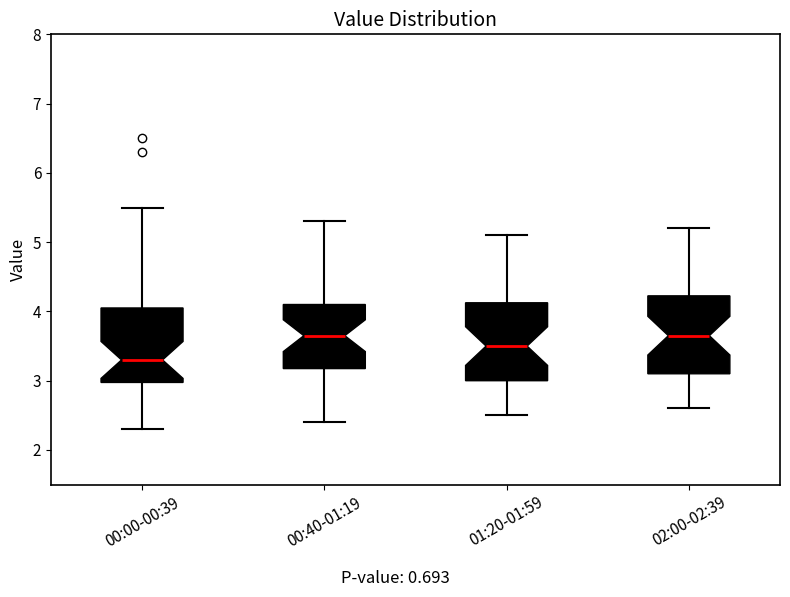

Reading left to right, read every box against the y-axis: the position of its median line, the range the box covers, and the ends of its whiskers. The values are not printed on the chart, so give them approximately, as read against the axis.

00:00-00:39: median 3.3, box 3.0 to 4.1, whiskers 2.3 to 5.5
00:40-01:19: median 3.7, box 3.2 to 4.1, whiskers 2.4 to 5.3
01:20-01:59: median 3.5, box 3.0 to 4.1, whiskers 2.5 to 5.1
02:00-02:39: median 3.7, box 3.1 to 4.2, whiskers 2.6 to 5.2